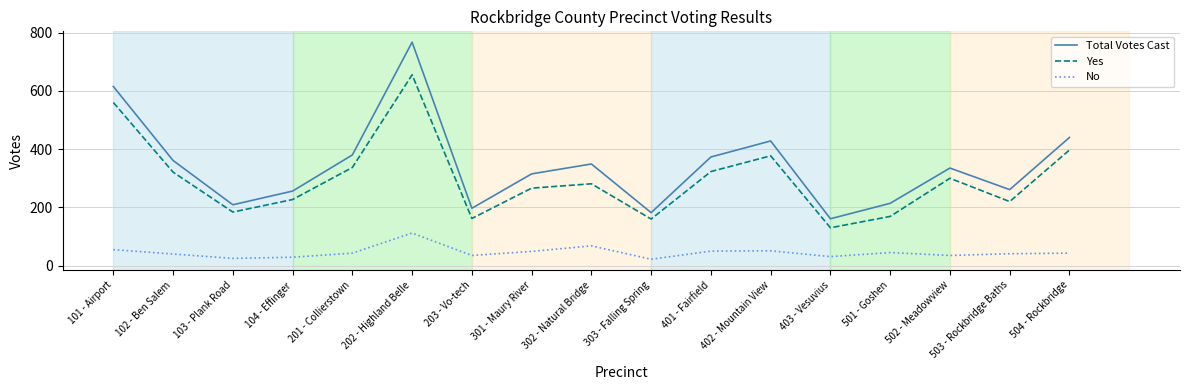

How many values in the No series are below 43?

8